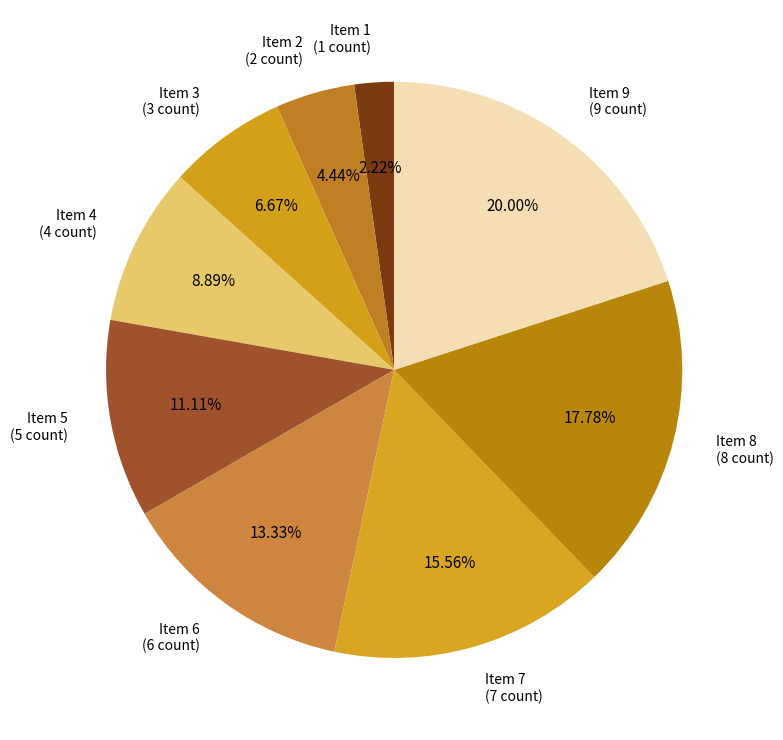

How many segments does this pie chart have?

9